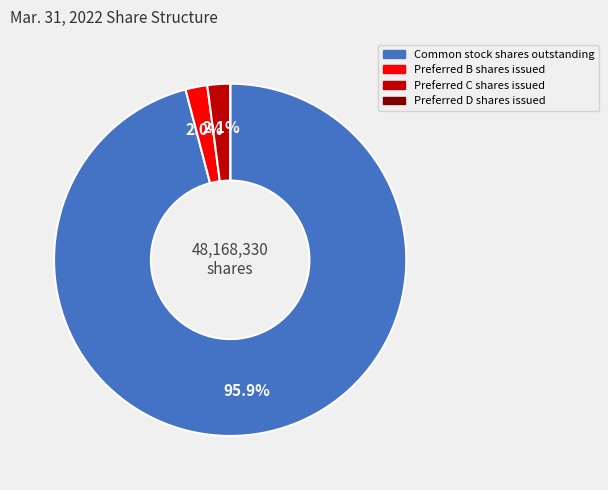

Which has a higher value, Preferred B shares issued or Common stock shares outstanding?

Common stock shares outstanding